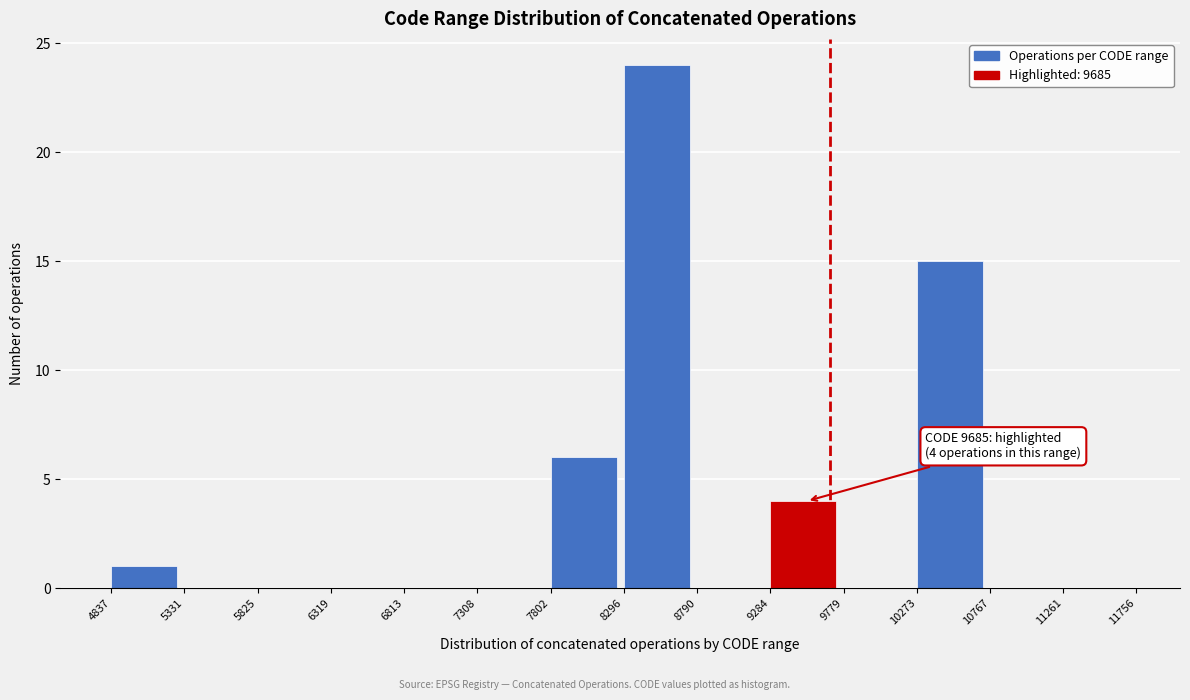

Over which range of the x-axis is the bar tallest?

8296 to 8790